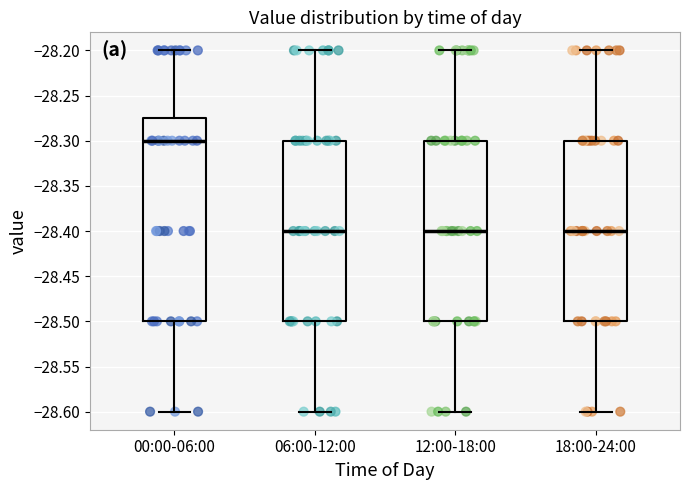

Reading left to right, read every box against the y-axis: the position of its median line, the range the box covers, and the ends of its whiskers. The values are not printed on the chart, so give them approximately, as read against the axis.

00:00-06:00: median -28.300, box -28.500 to -28.275, whiskers -28.600 to -28.200
06:00-12:00: median -28.400, box -28.500 to -28.300, whiskers -28.600 to -28.200
12:00-18:00: median -28.400, box -28.500 to -28.300, whiskers -28.600 to -28.200
18:00-24:00: median -28.400, box -28.500 to -28.300, whiskers -28.600 to -28.200